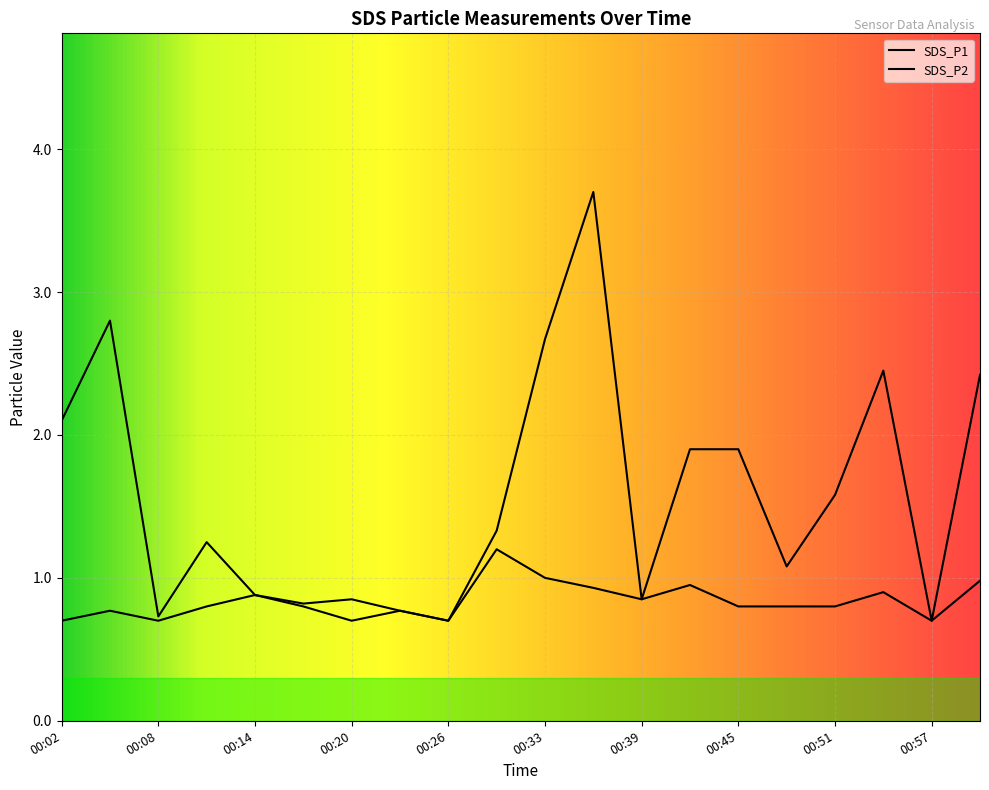

In SDS_P2, how many points are lower than both neighbors (excluding endpoints)?

5